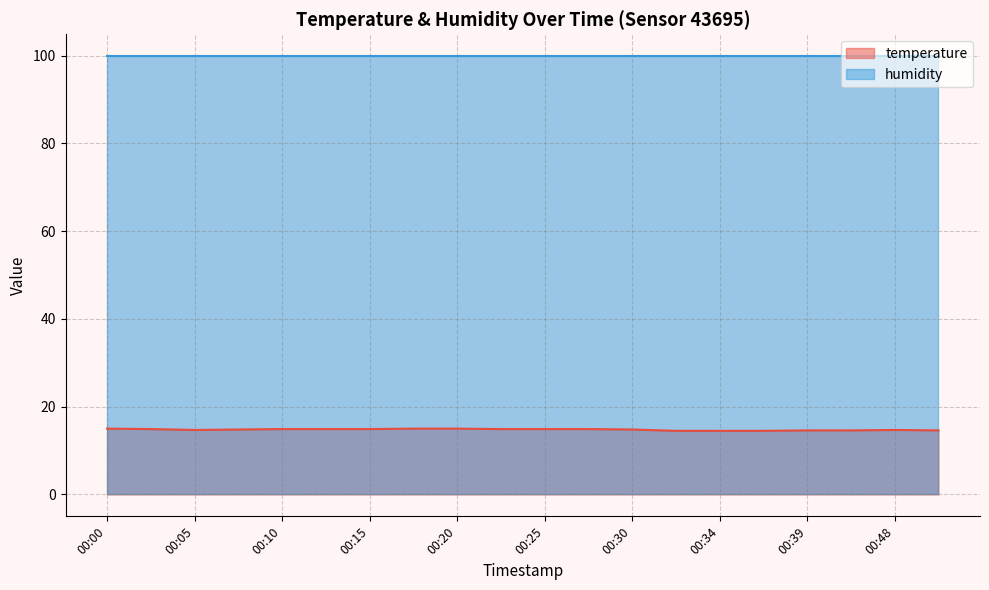

Is it true that the value at 00:37 is 5.7?

False